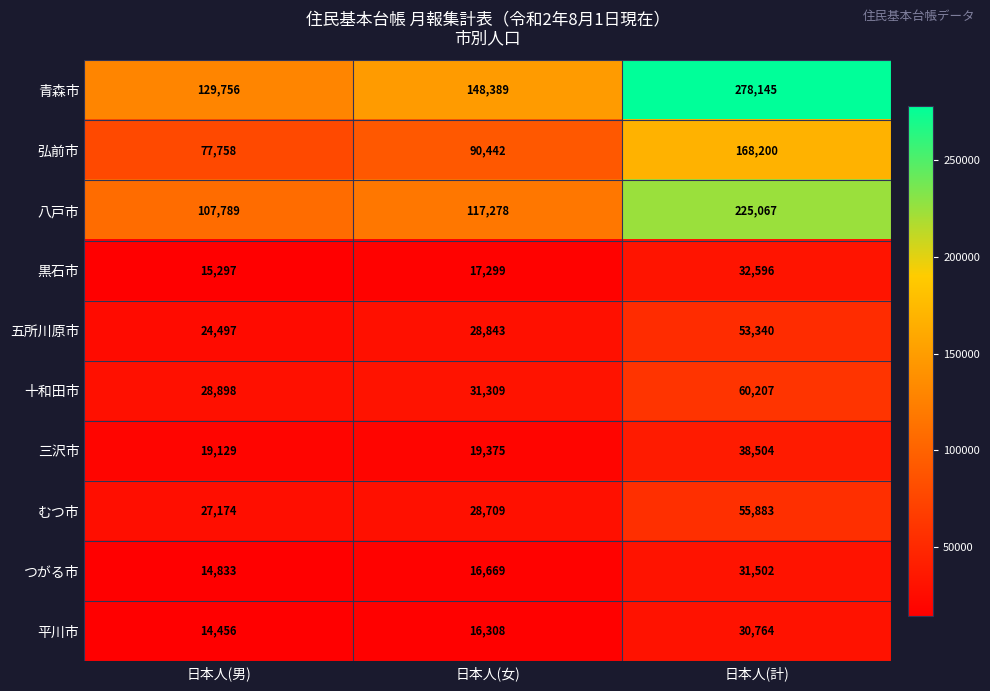

Rank the series by their maximum value, from lowest to highest.

平川市, つがる市, 黒石市, 三沢市, 五所川原市, むつ市, 十和田市, 弘前市, 八戸市, 青森市